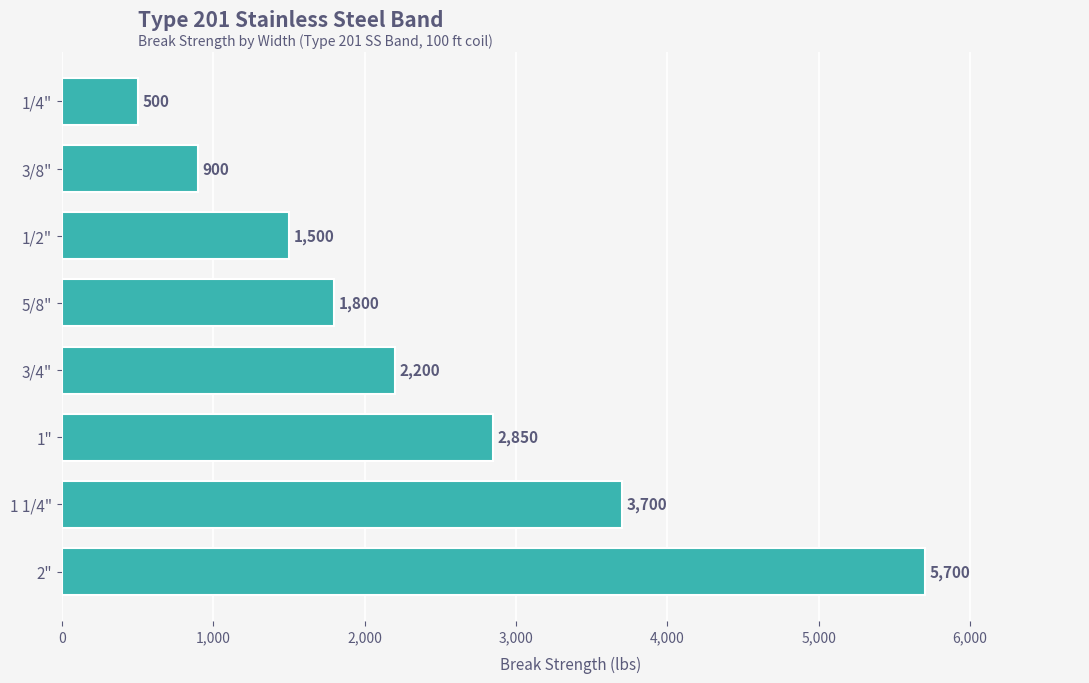

List the labels in order of value, smallest first.

1/4", 3/8", 1/2", 5/8", 3/4", 1", 1 1/4", 2"